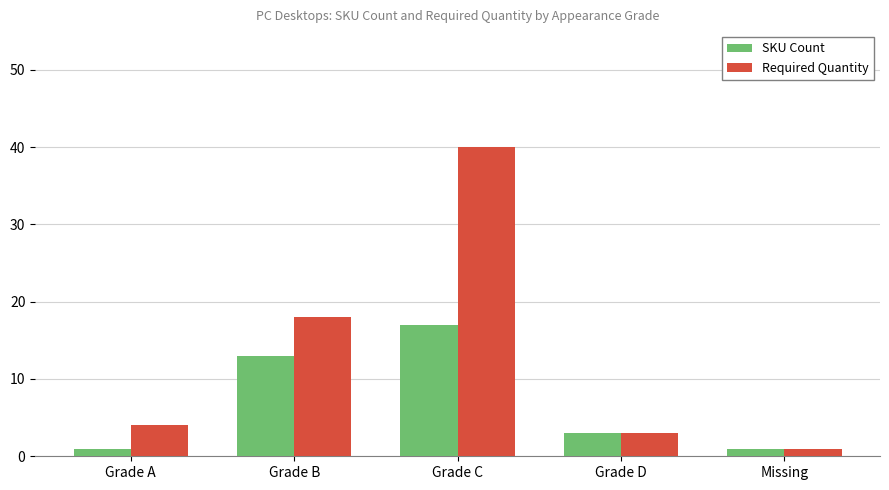

Reading left to right, what are all the values shown in this chart?

SKU Count: 1	13	17	3	1
Required Quantity: 4	18	40	3	1